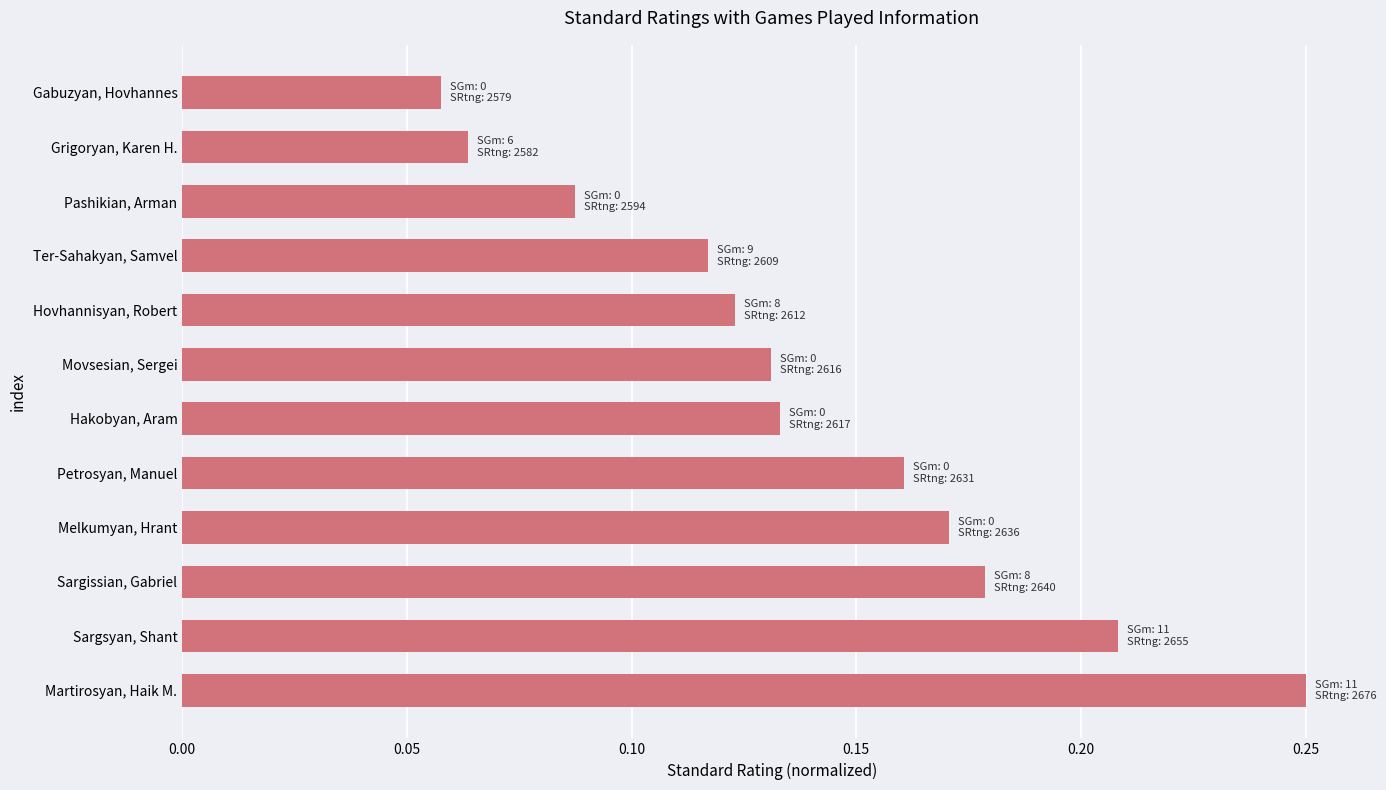

Rank the categories by value from highest to lowest.

Martirosyan, Haik M., Sargsyan, Shant, Sargissian, Gabriel, Melkumyan, Hrant, Petrosyan, Manuel, Hakobyan, Aram, Movsesian, Sergei, Hovhannisyan, Robert, Ter-Sahakyan, Samvel, Pashikian, Arman, Grigoryan, Karen H., Gabuzyan, Hovhannes